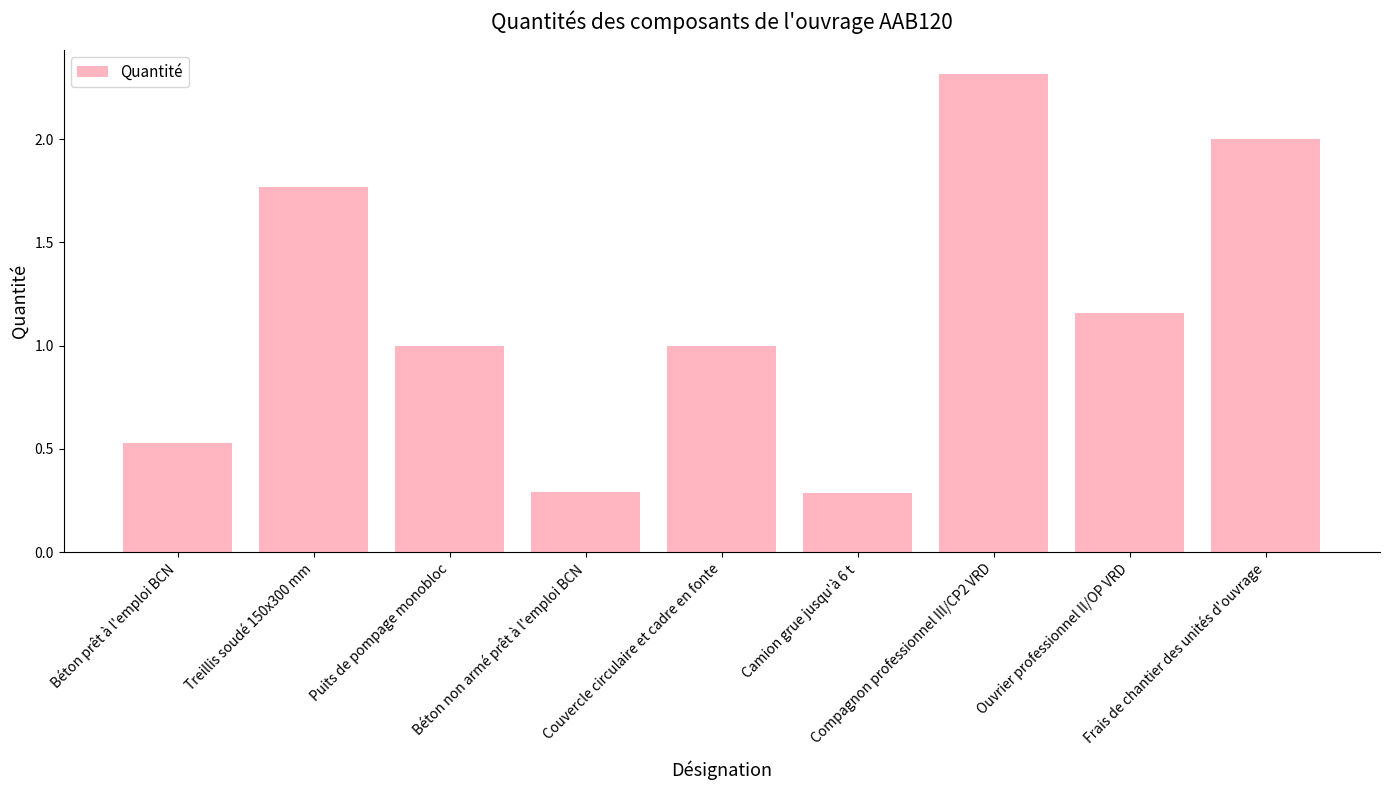

What is the sum of all values?

10.4